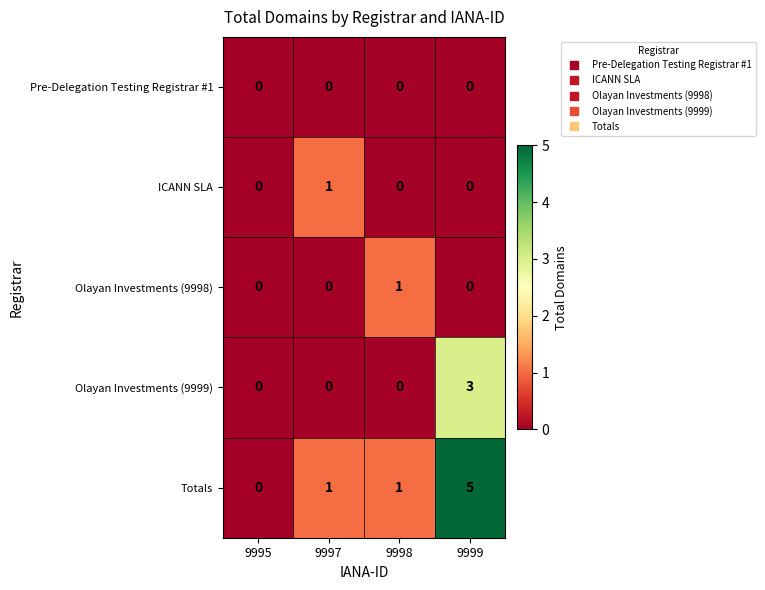

Reading left to right, transcribe all the data shown in this chart.

Pre-Delegation Testing Registrar #1: 0	0	0	0
ICANN SLA: 0	1	0	0
Olayan Investments (9998): 0	0	1	0
Olayan Investments (9999): 0	0	0	3
Totals: 0	1	1	5